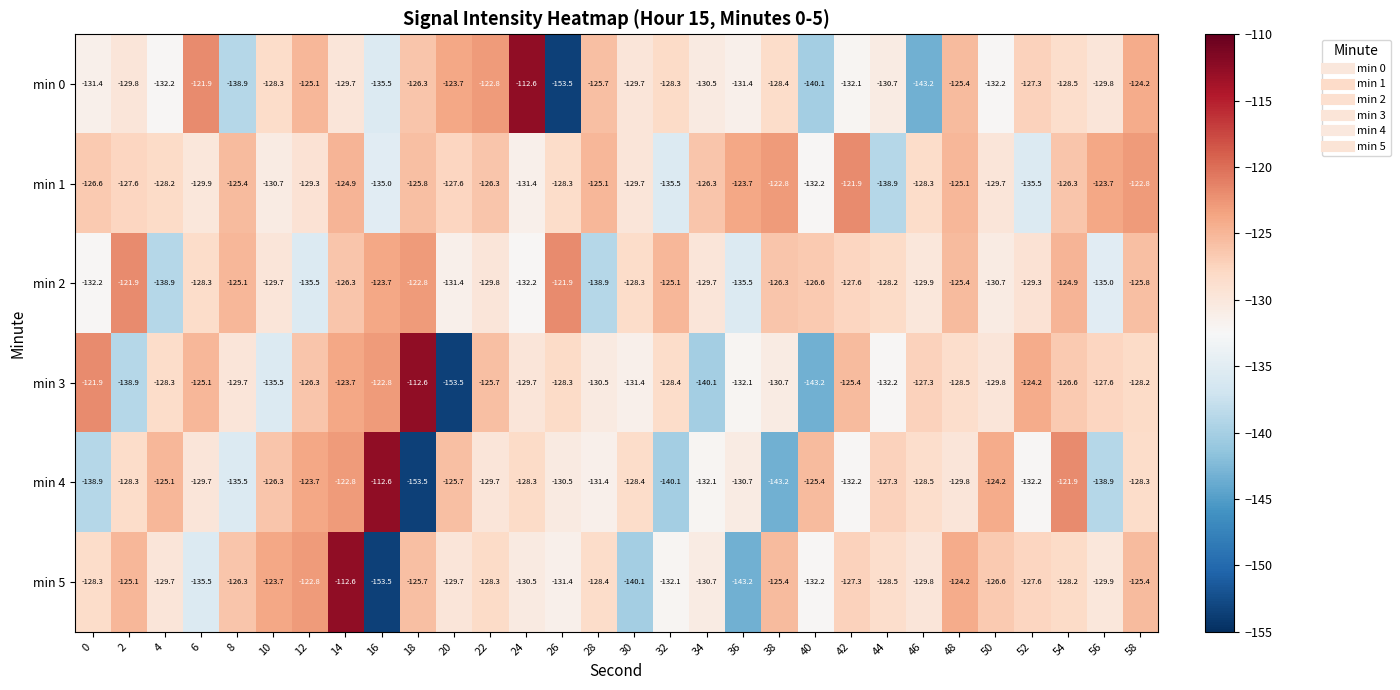

What value does the min 2 series have at 34?

-129.7